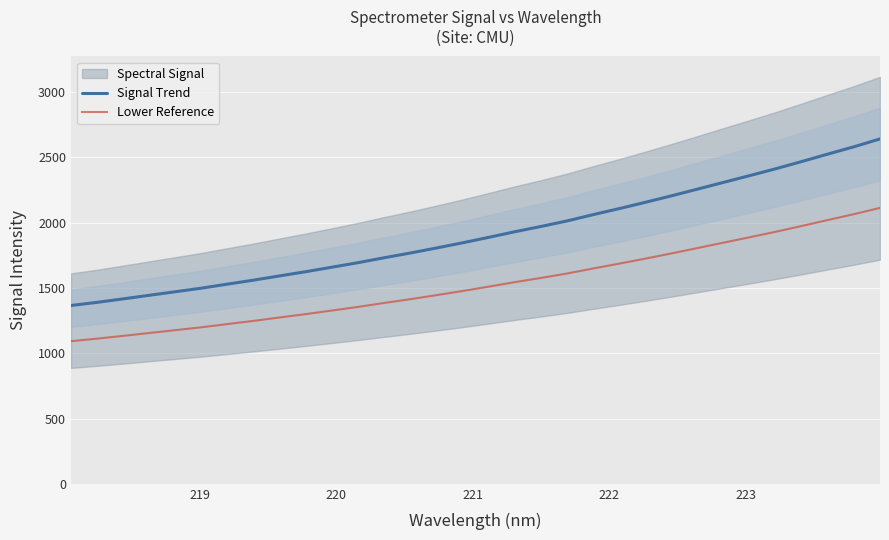

True or false: Lower Reference and Signal Trend intersect in this chart.

False